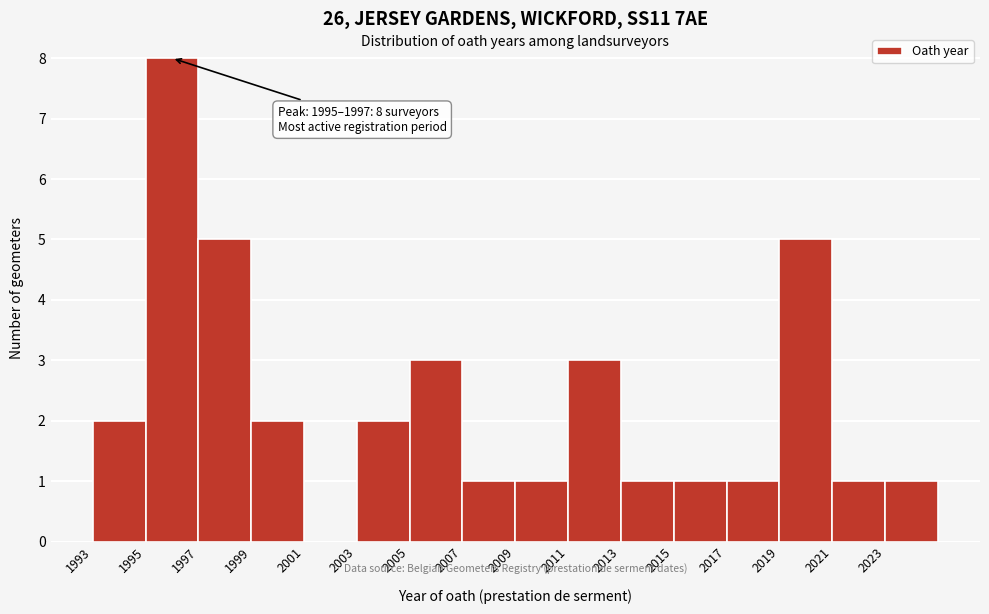

Which range on the x-axis has the tallest bar?

1995 to 1997